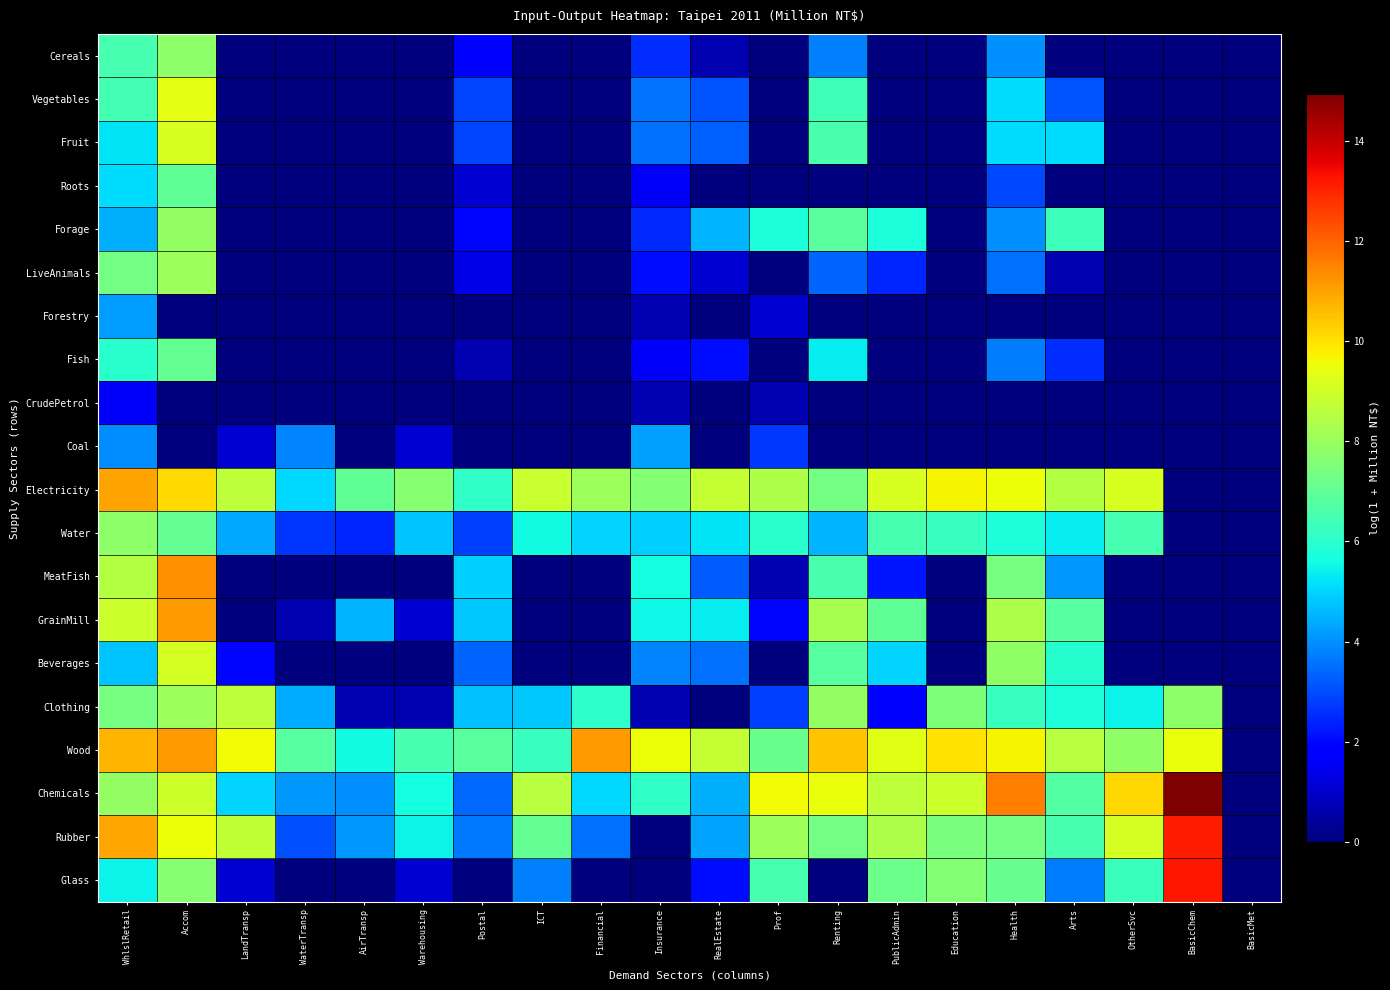

Which has a higher value, Insurance or Renting?

Renting